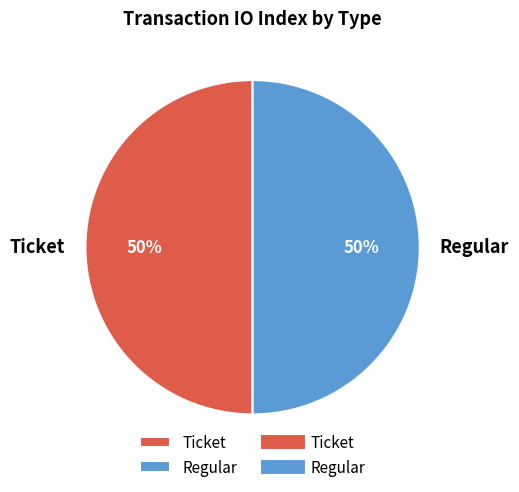

What is the ratio of the value at Regular to the value at Ticket?

1.0